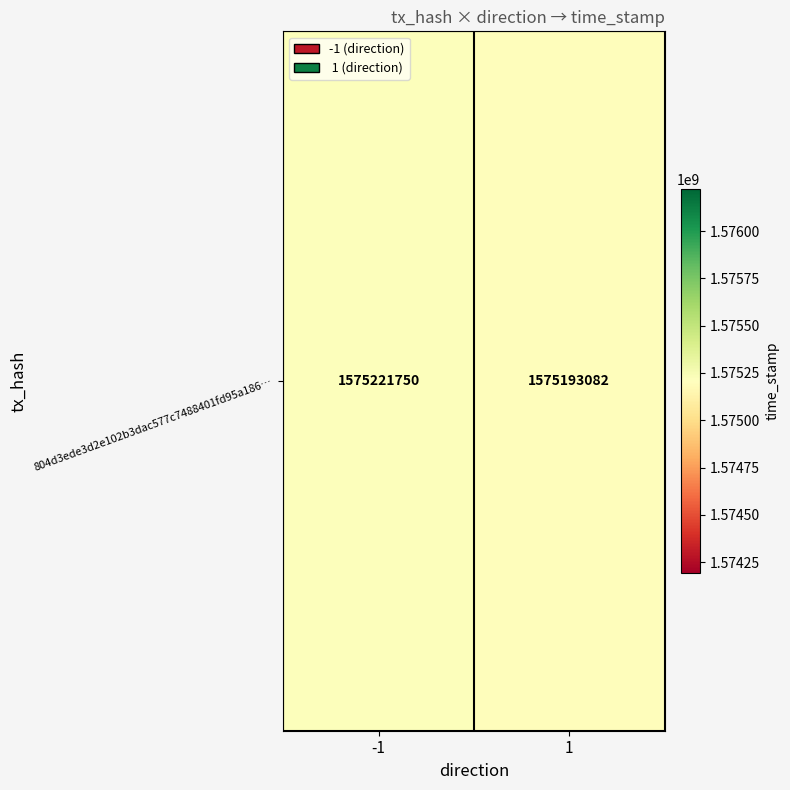

Is it true that the value at 1 is 2320025236?

False